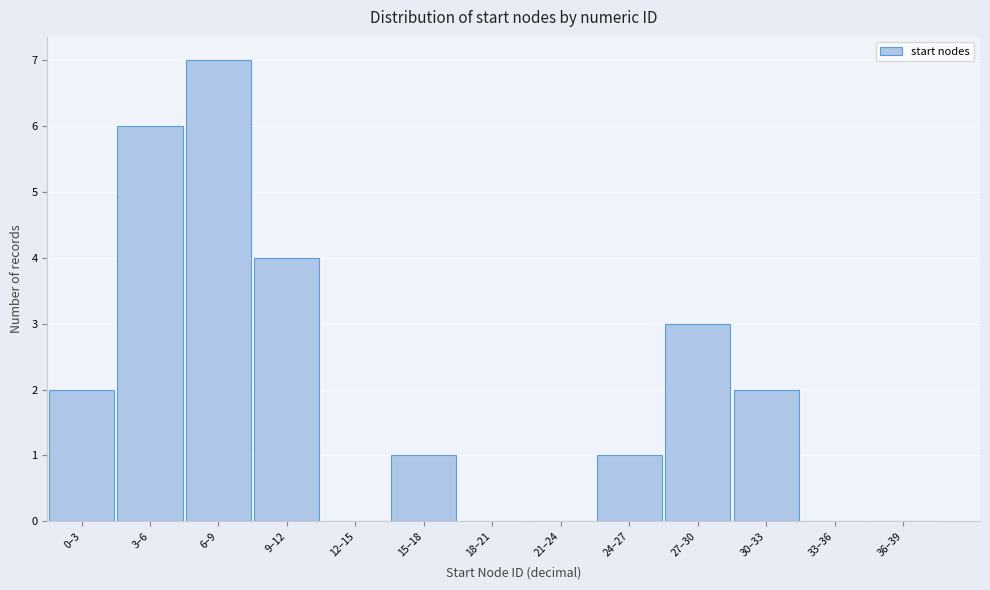

Reading left to right, transcribe all the data shown in this chart.

0–3=2	3–6=6	6–9=7	9–12=4	12–15=0	15–18=1	18–21=0	21–24=0	24–27=1	27–30=3	30–33=2	33–36=0	36–39=0